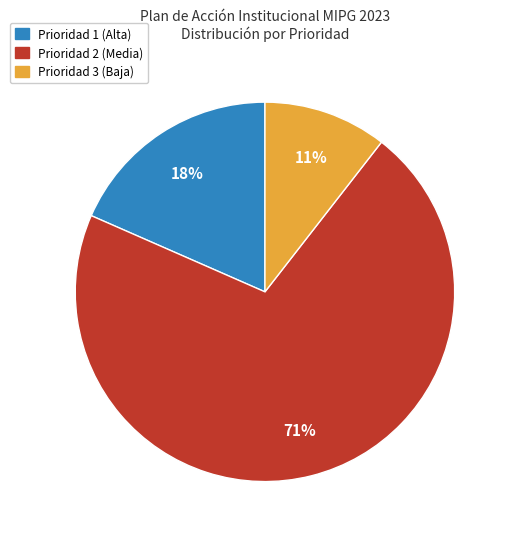

To the nearest percent, what is the average slice percentage?

33%